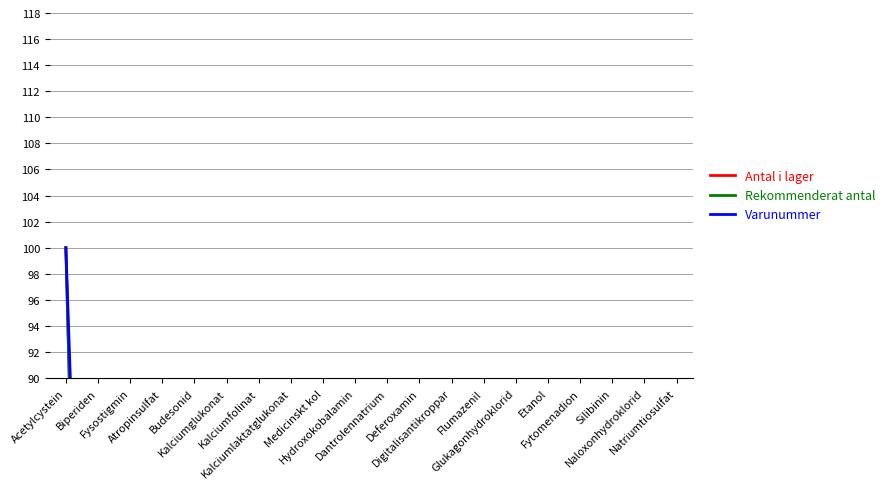

What is the spread (max minus min) of values at Etanol?

52.9